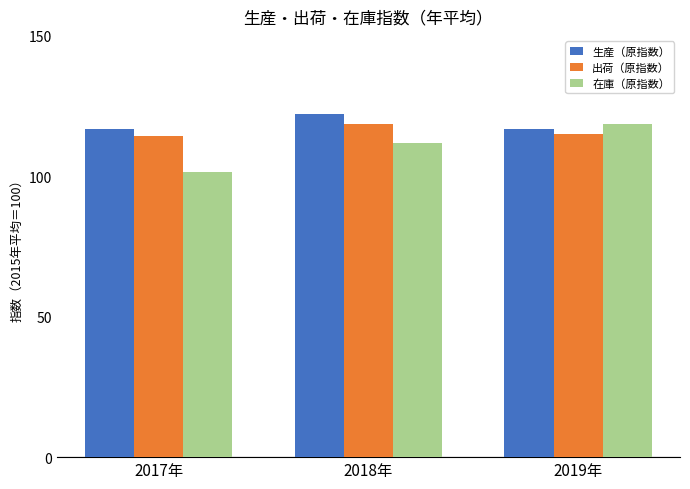

What is the maximum value shown in the chart?

122.1